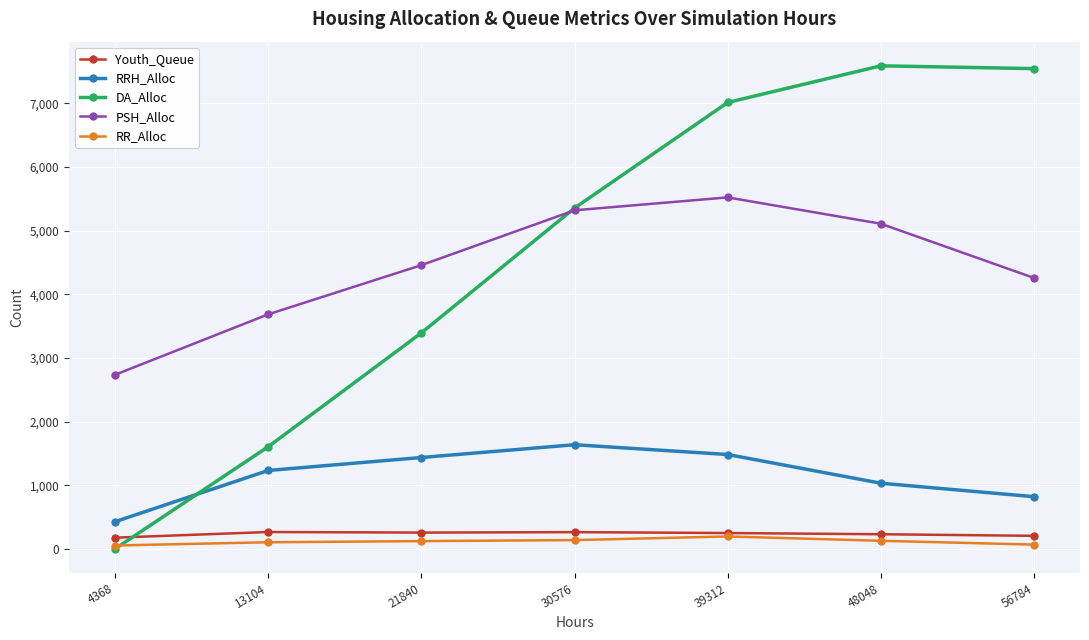

How many distinct data groups are displayed?

5